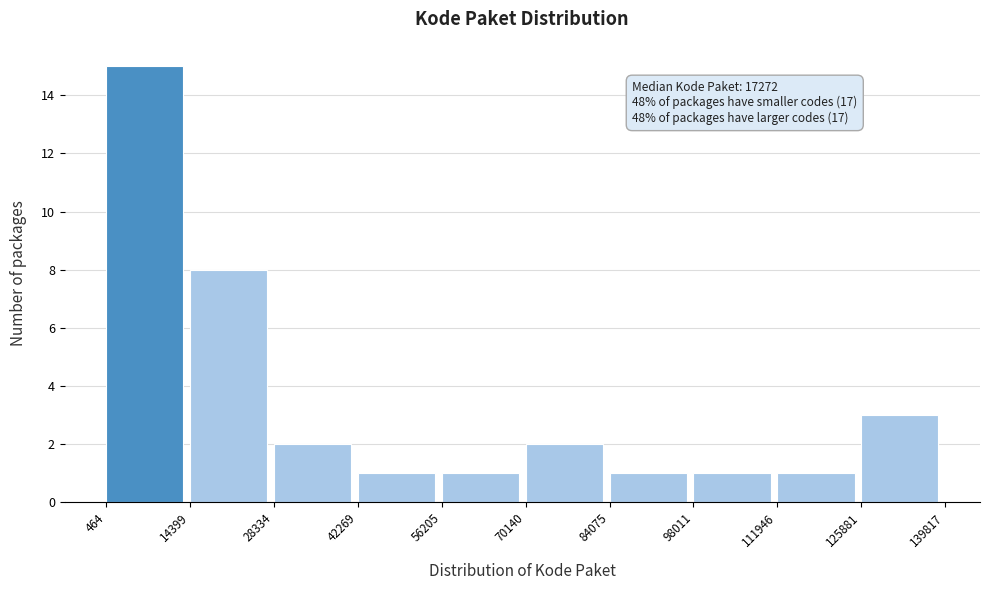

Which range on the x-axis has the tallest bar?

464 to 14399